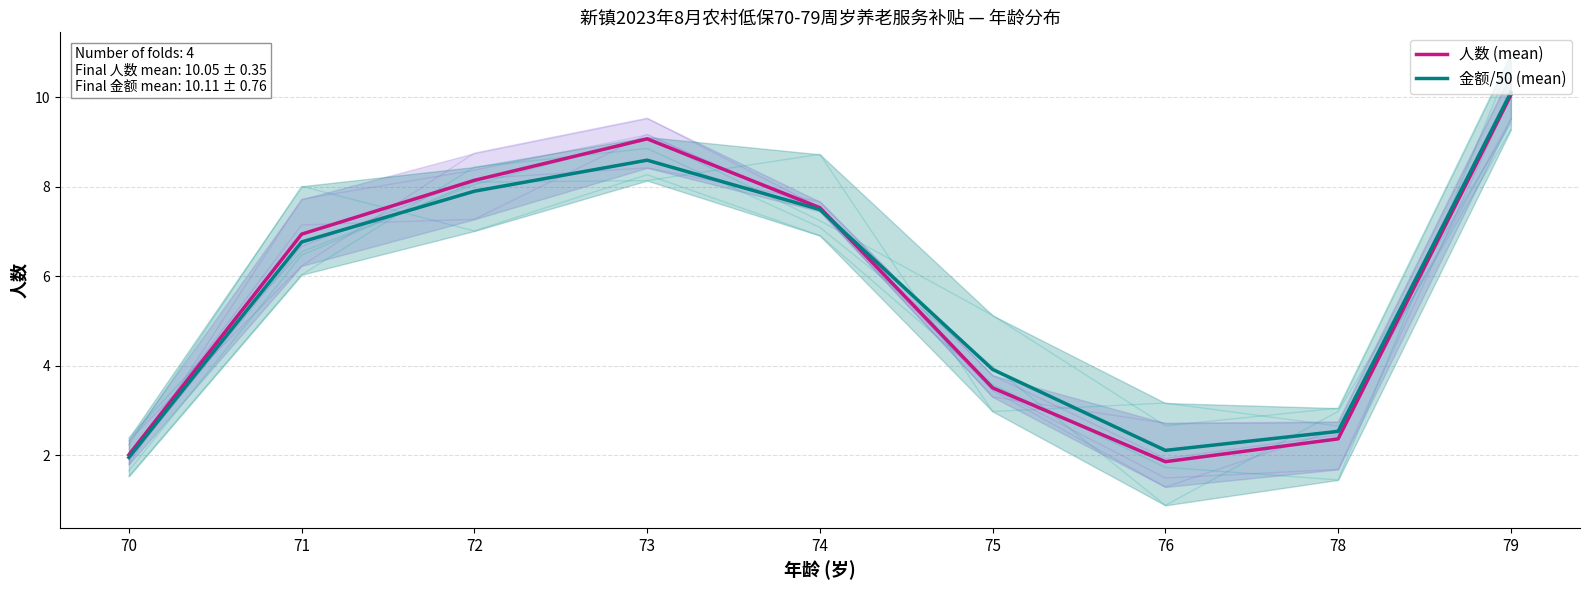

What is the total value across all series at 73?

17.7